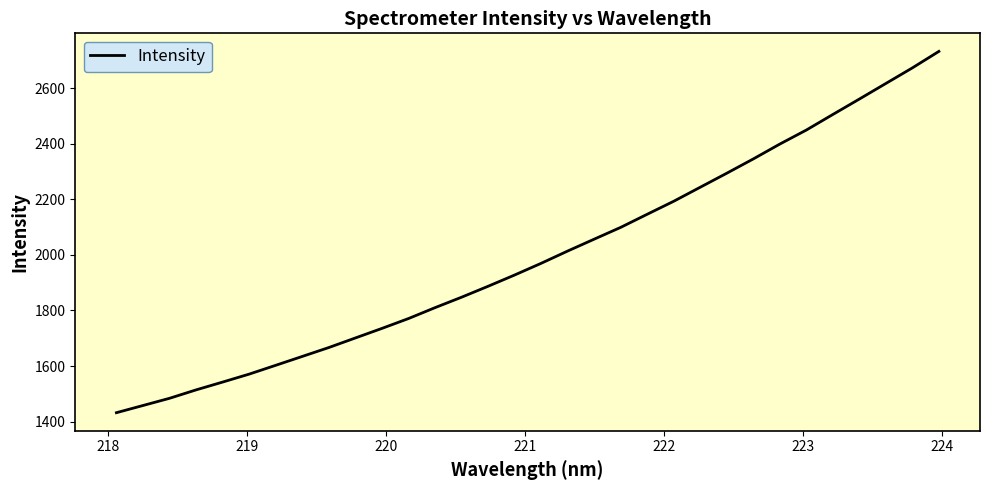

What is the greatest value displayed?

2732.1